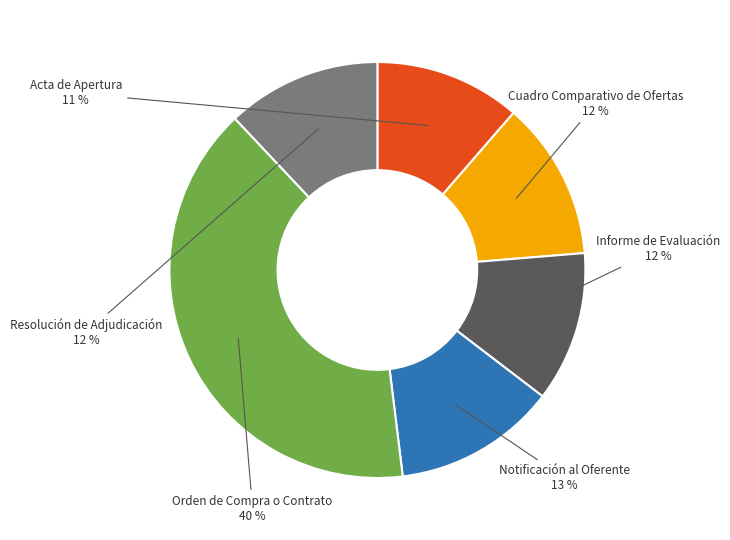

To the nearest percent, what is the difference between the largest and smallest slice percentages?

29%